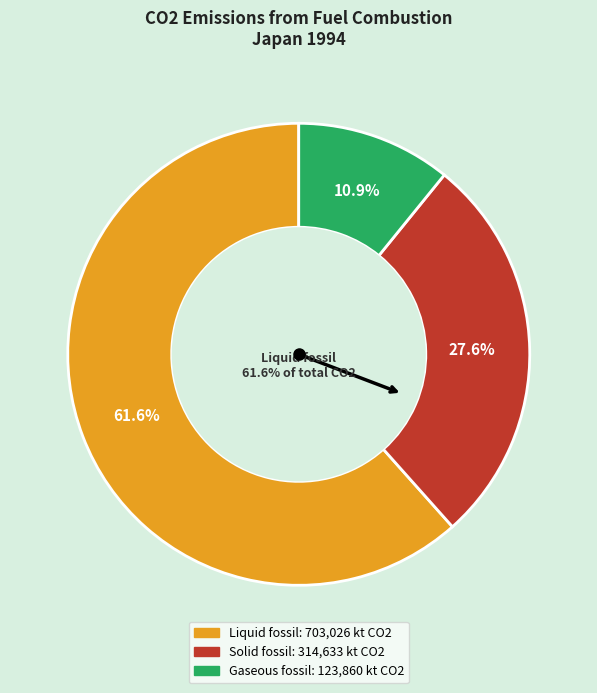

What is the majority slice?

Liquid fossil